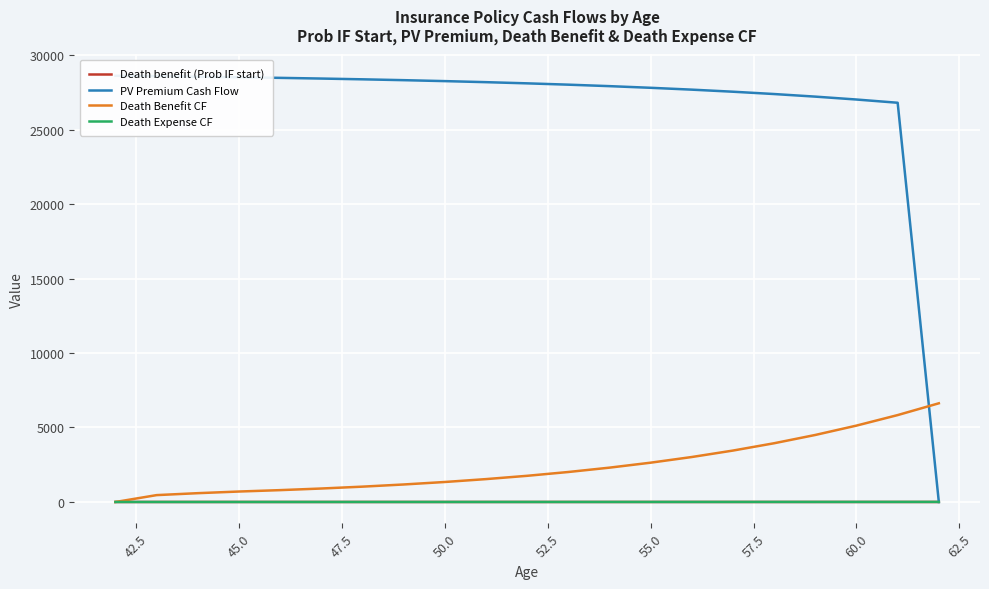

What is the highest value of the Death Benefit CF series?

6624.8